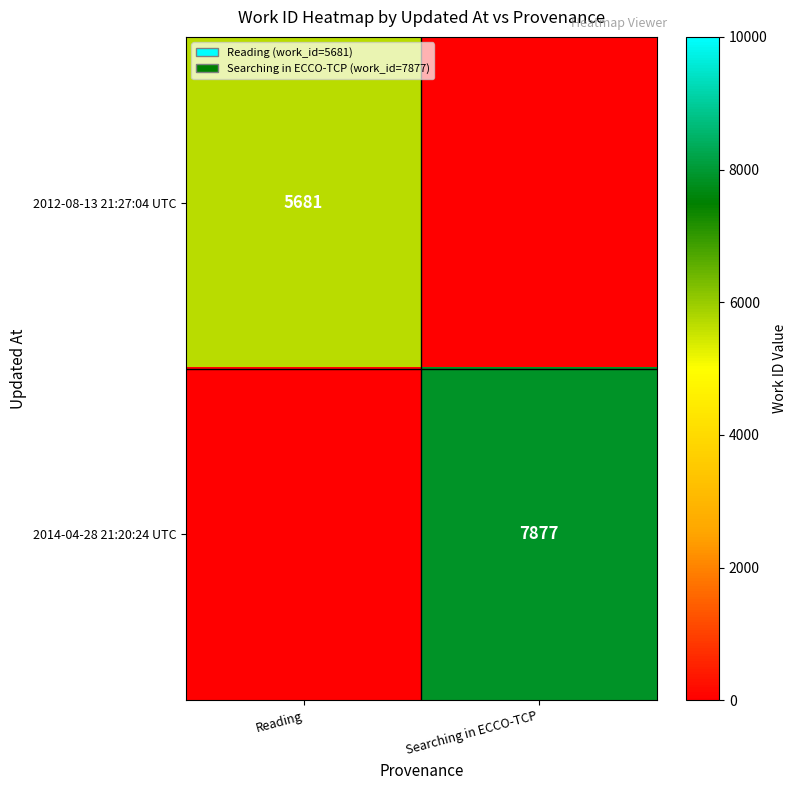

The 2012-08-13 21:27:04 UTC series shows 5681 at Reading. True or false?

True